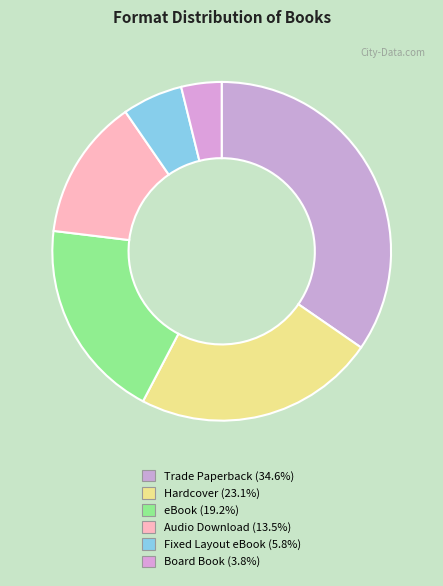

The eBook slice represents 29% of the pie. True or false?

False